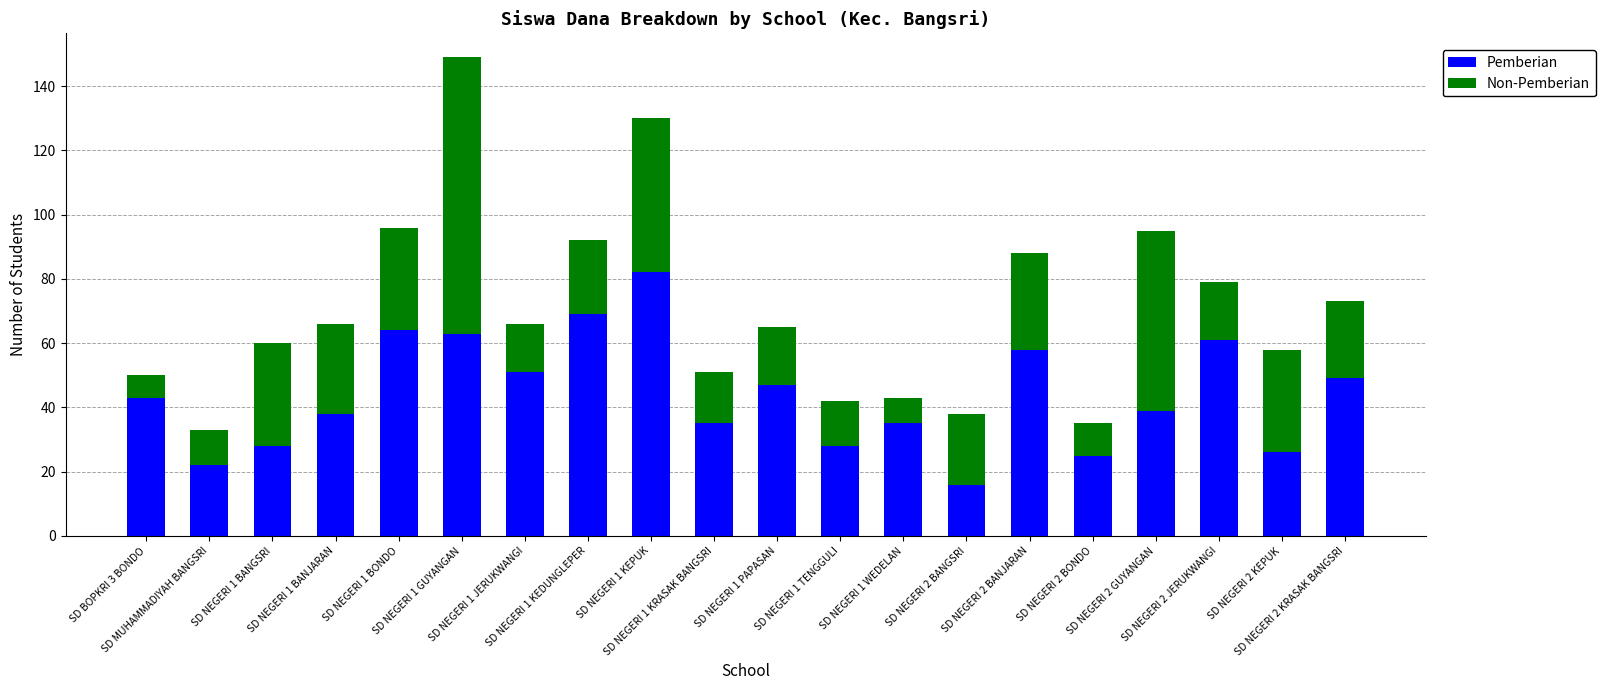

What is the highest value of the Pemberian series?

82